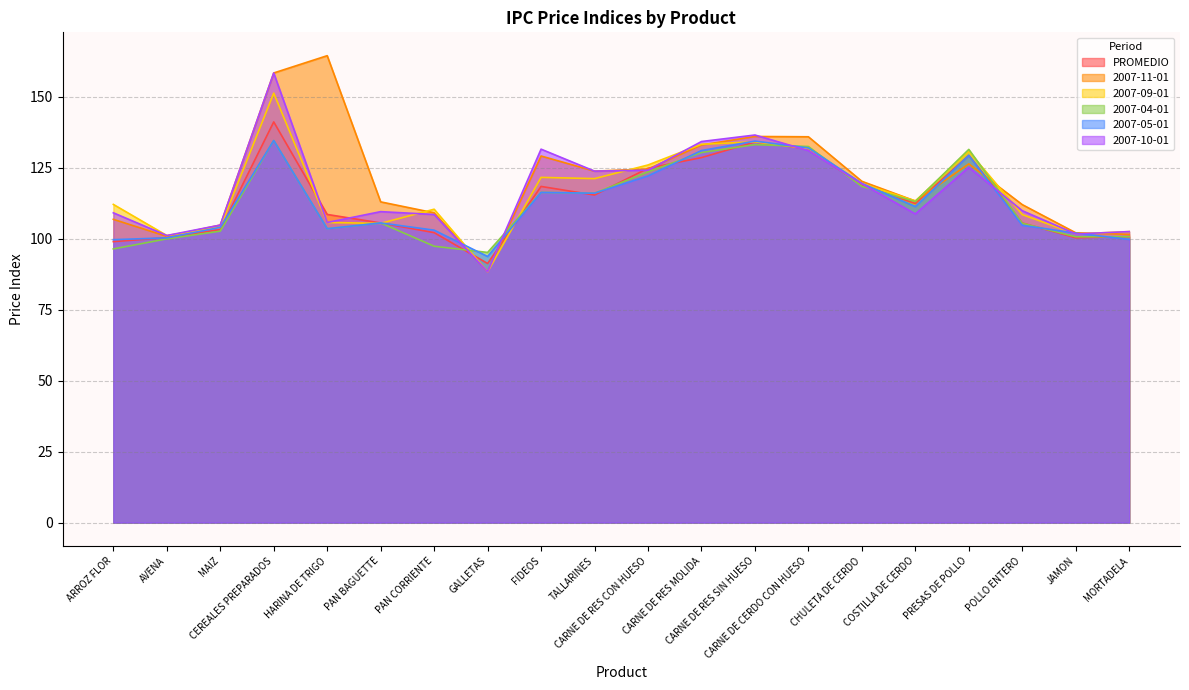

At which label does 2007-04-01 reach its minimum?

GALLETAS